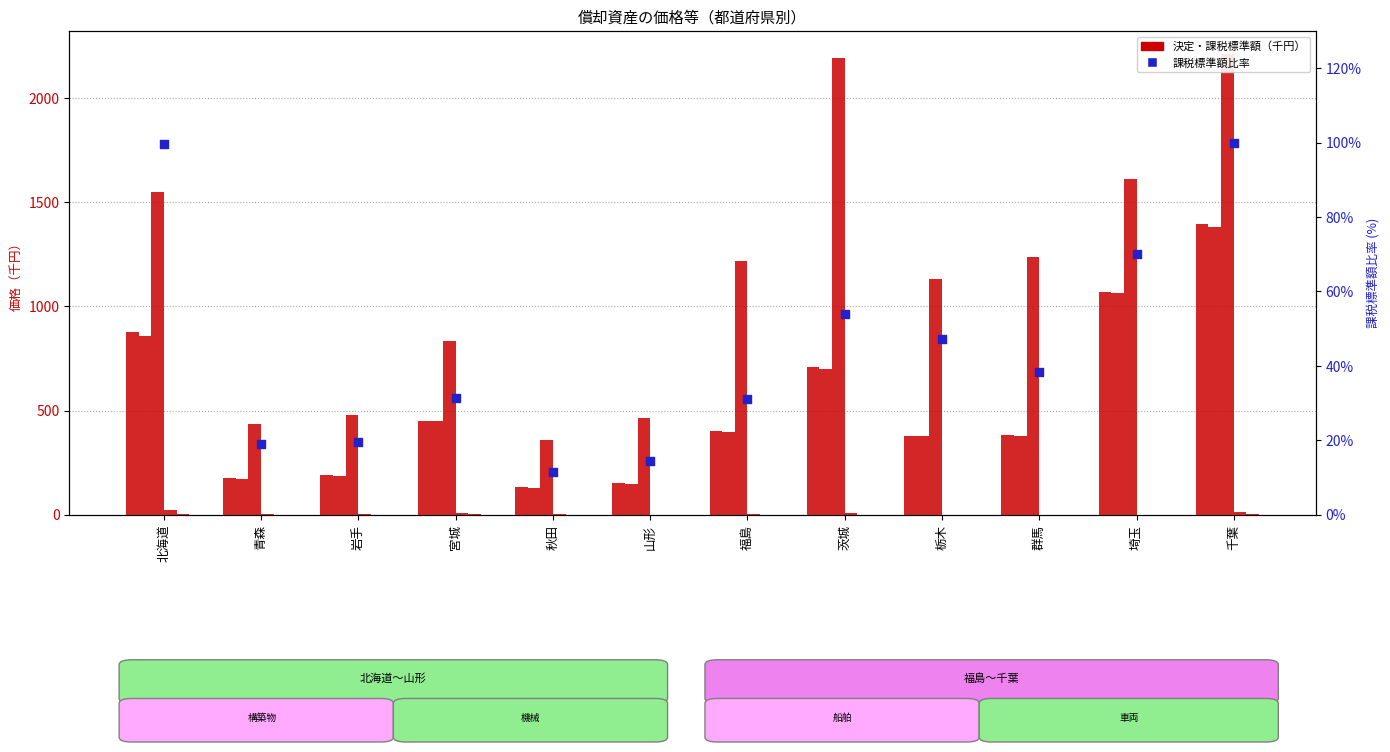

Is the value of 決定価格(構築物) at 福島 greater than the value of 課税標準額(航空機) at 栃木?

Yes